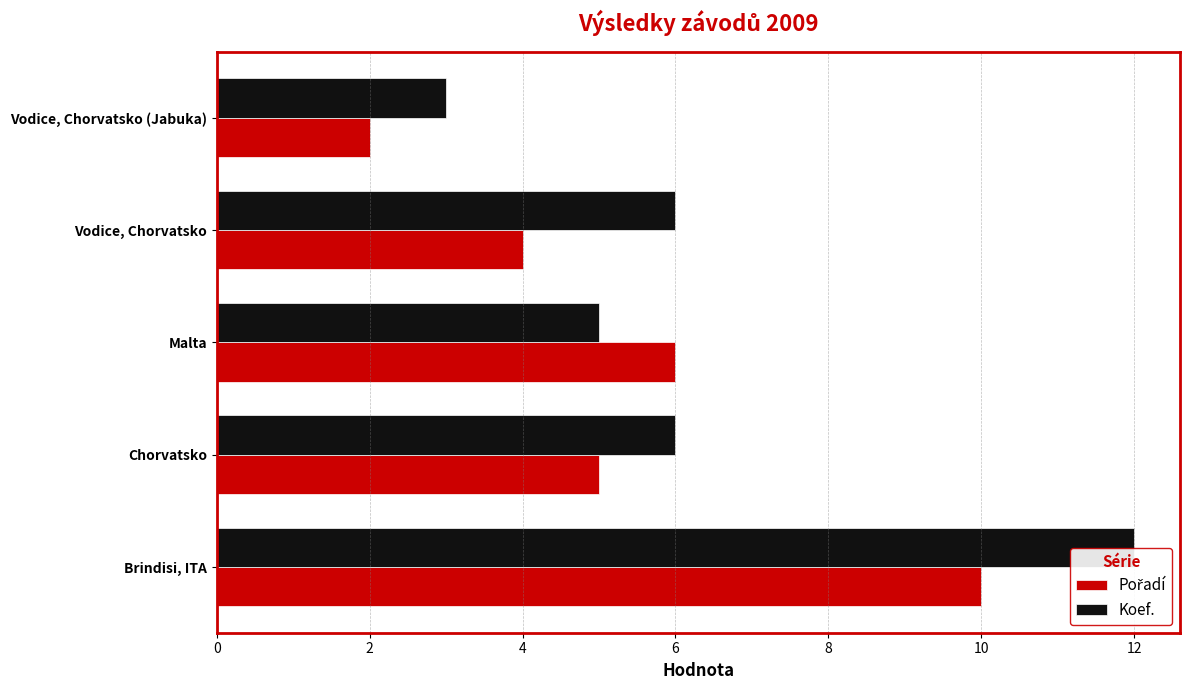

What is the approximate value of Koef. at Vodice, Chorvatsko (Jabuka)?

3